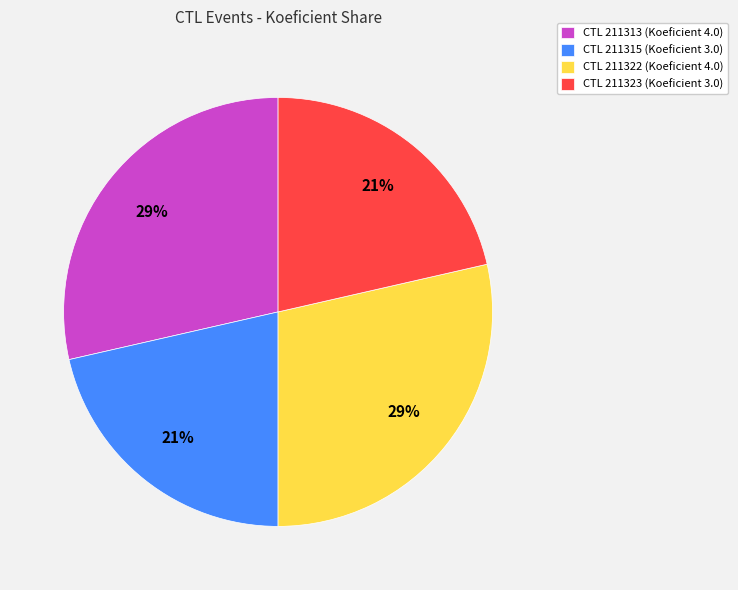

True or false: CTL 211315 (Koeficient 3.0) accounts for 21% of the total.

True